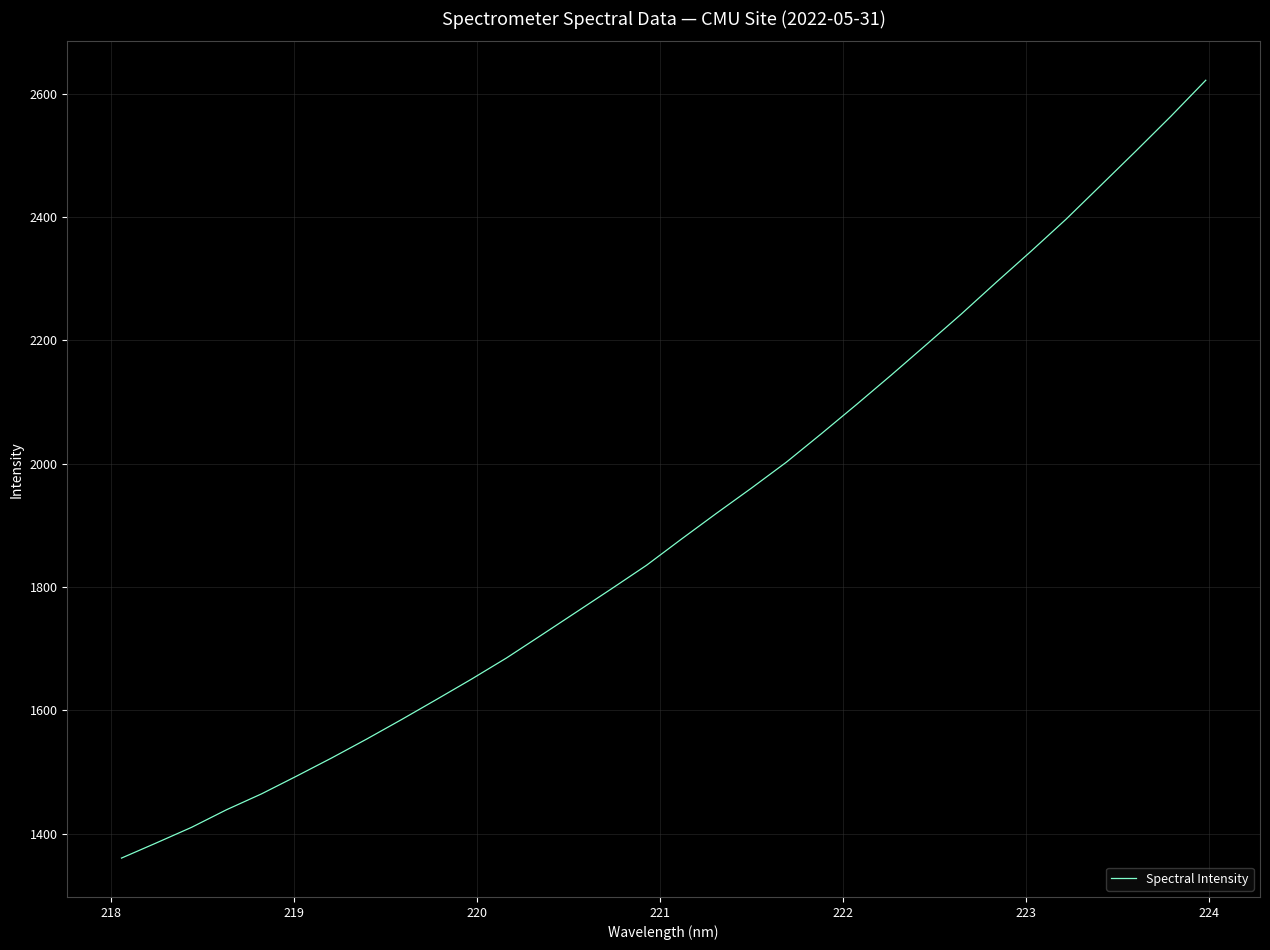

What is the maximum value shown in the chart?

2621.9